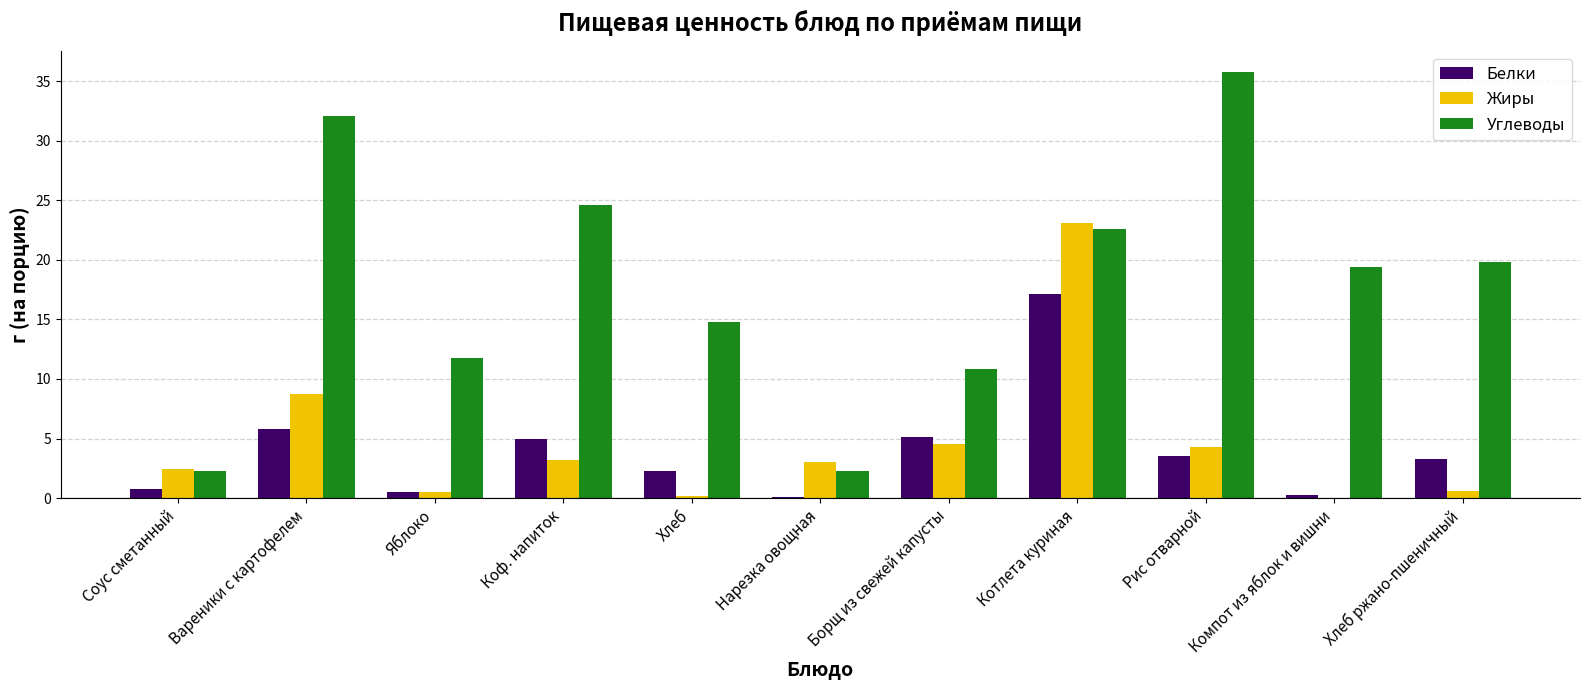

The value of Углеводы at Борщ из свежей капусты is 10.8. True or false?

True